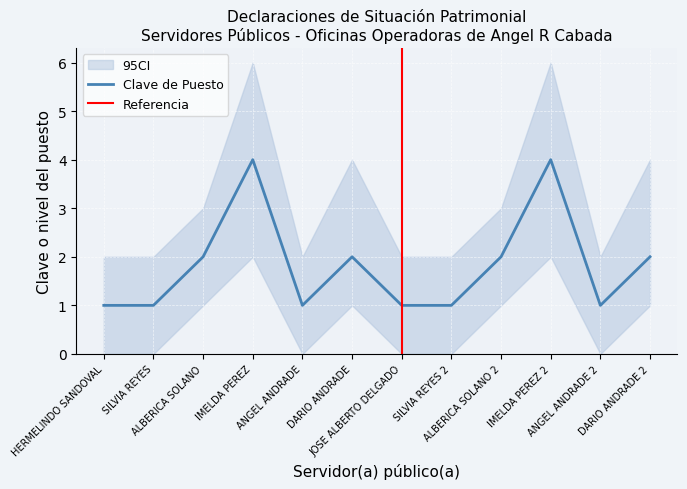

What is the maximum value shown in the chart?

4